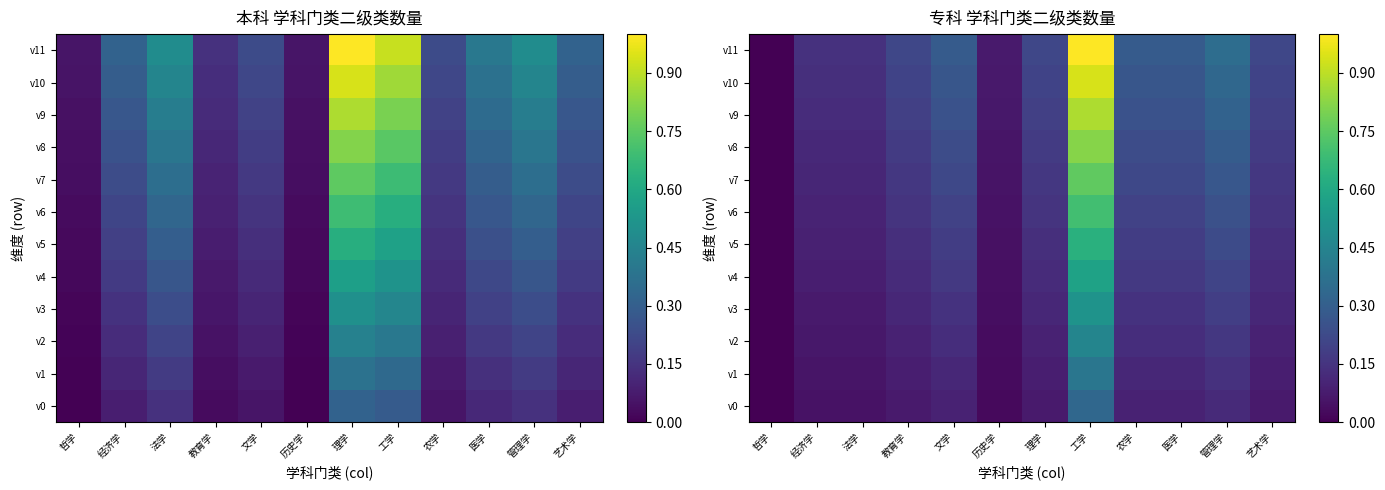

What is the difference between the second highest and second lowest values in the v8 series?

0.2